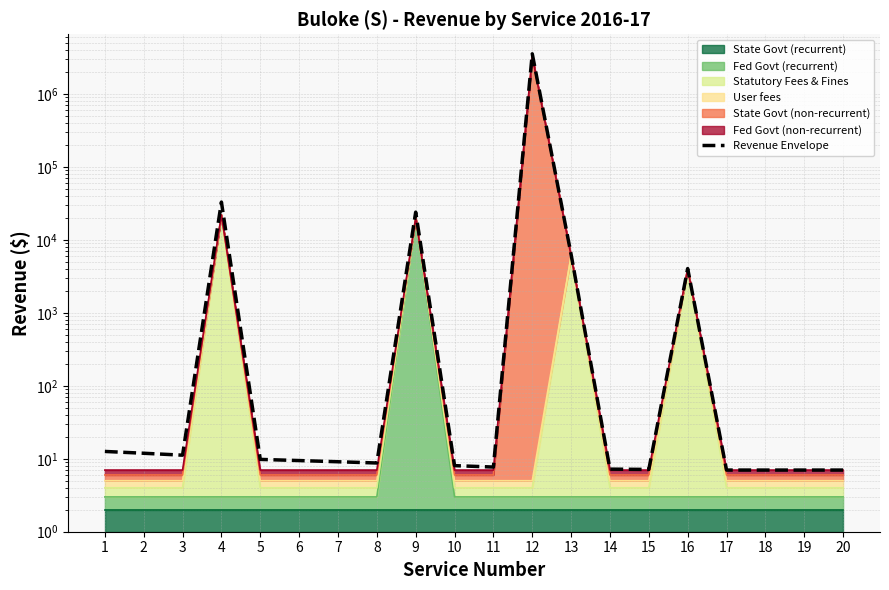

What is the difference between the maximum and minimum values?

3553560.2